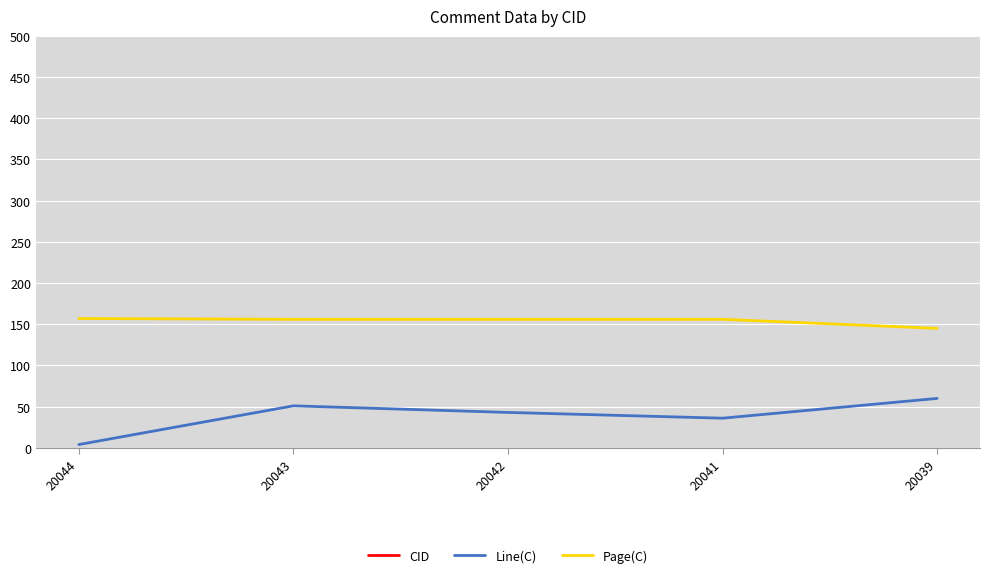

Which series has the largest total across all categories?

CID